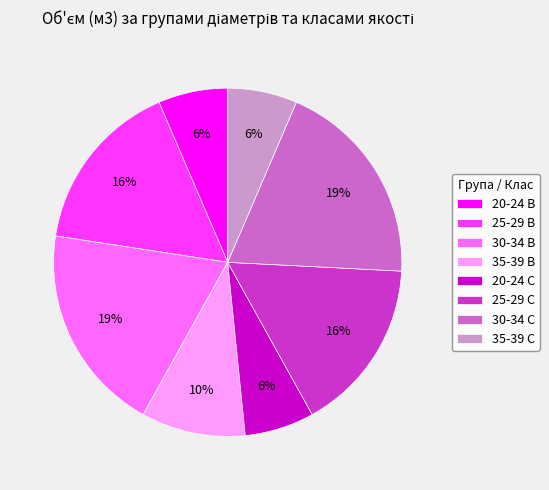

What is the ratio of the value at 35-39 B to the value at 25-29 C?

0.6